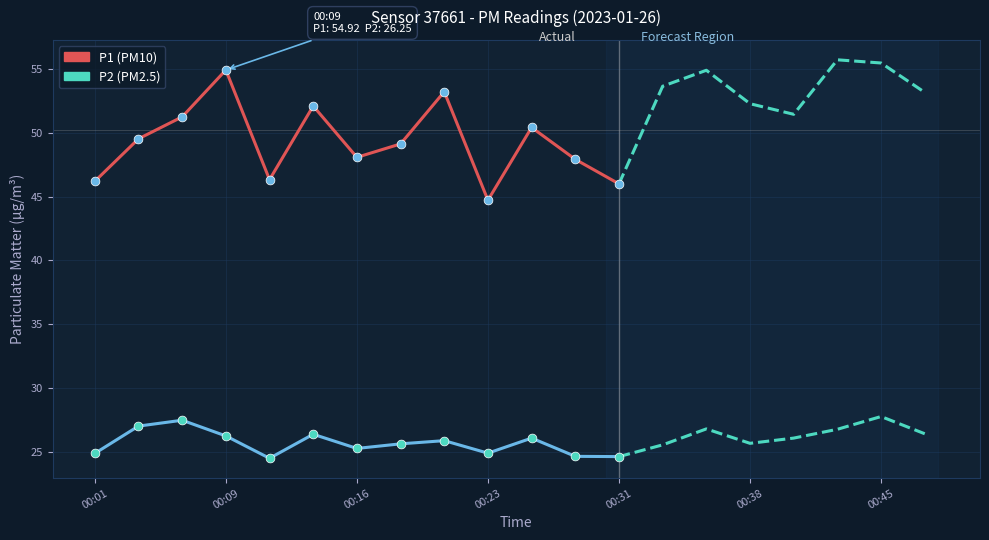

Which series contains the highest Y value?

P1